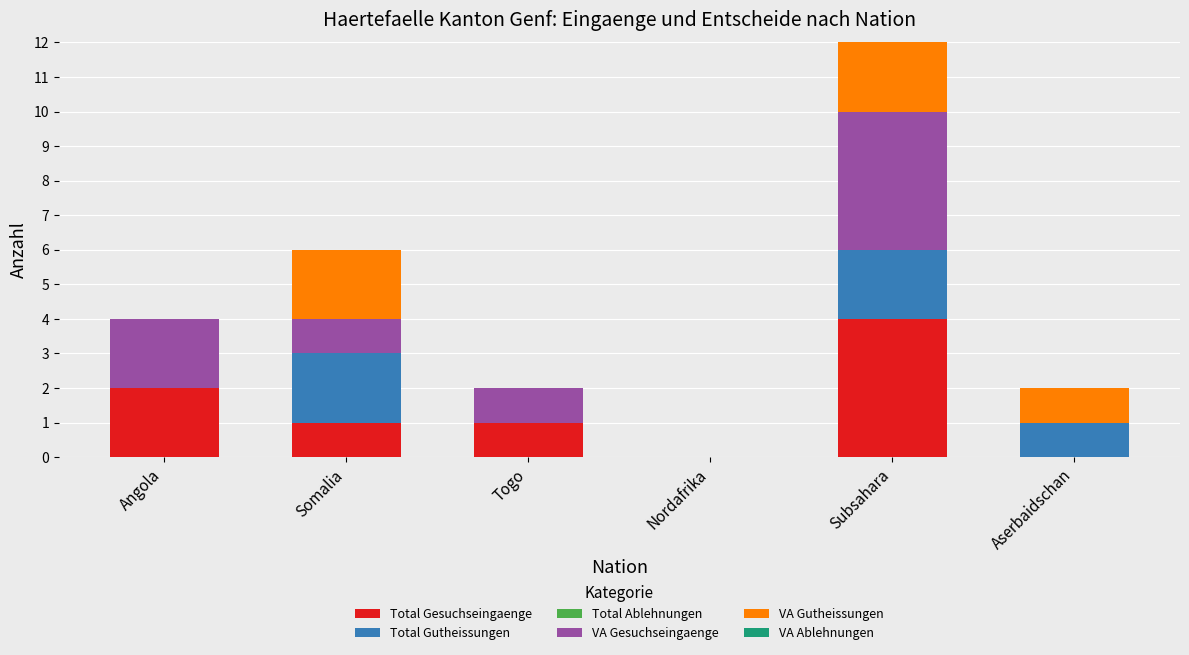

Reading left to right, list the values for the Total Gesuchseingaenge series.

Angola=2	Somalia=1	Togo=1	Nordafrika=0	Subsahara=4	Aserbaidschan=0